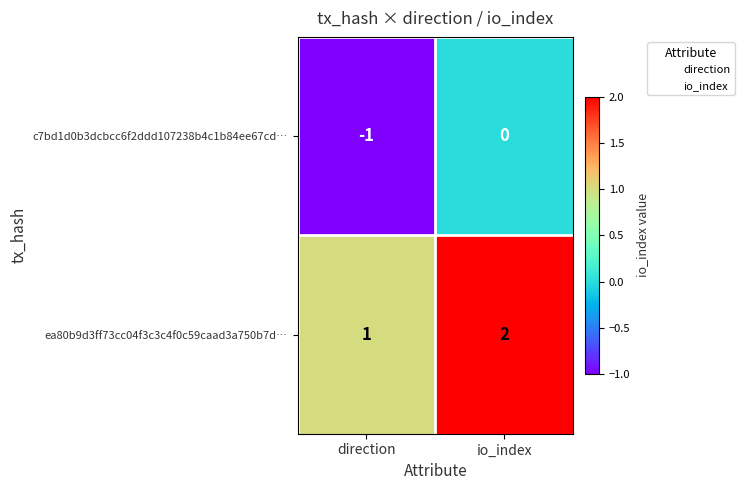

Where is c7bd1d0b3dcbcc6f2ddd107238b4c1b84ee67cd… nearest to the value 0?

io_index